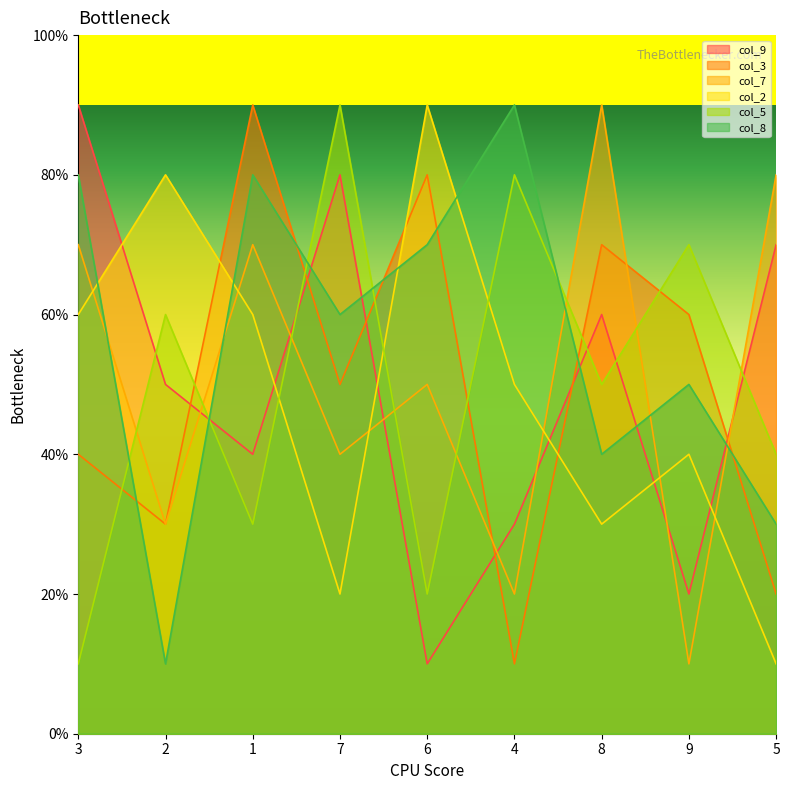

Between which two adjacent categories do col_7 and col_5 first intersect?

3 and 2